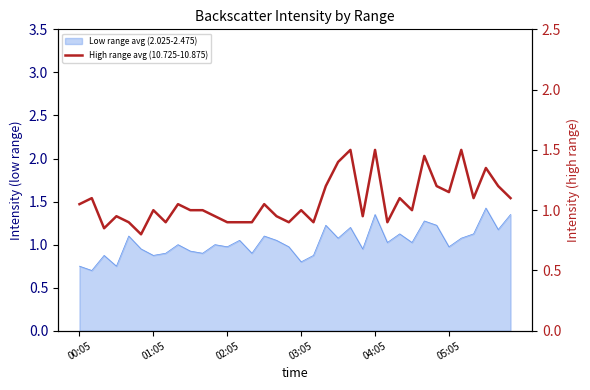

What position from the left is 11?

12